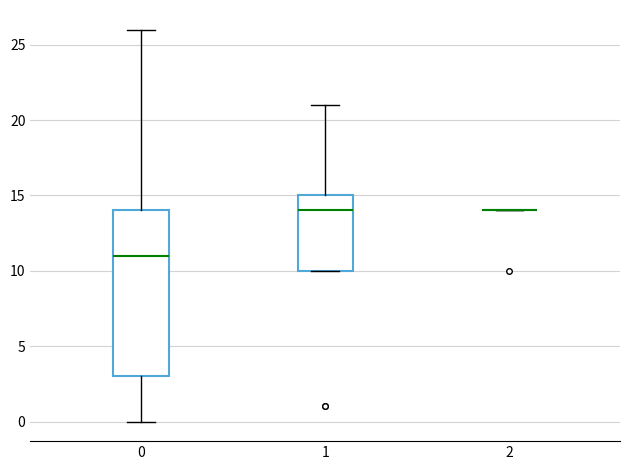

Reading left to right, read every box against the y-axis: the position of its median line, the range the box covers, and the ends of its whiskers. The values are not printed on the chart, so give them approximately, as read against the axis.

0: median 11, box 3 to 14, whiskers 0 to 26
1: median 14, box 10 to 15, whiskers 10 to 21
2: box collapsed to a line at 14, whiskers 14 to 14